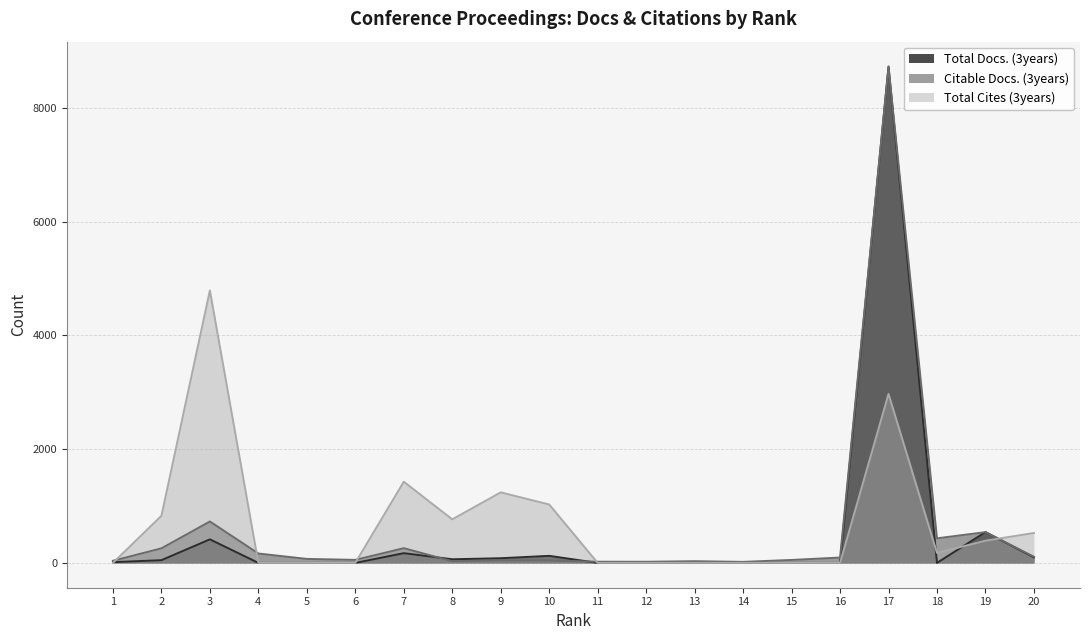

What is the value of the Total Docs. (3years) point at the 17th from the left?

8727